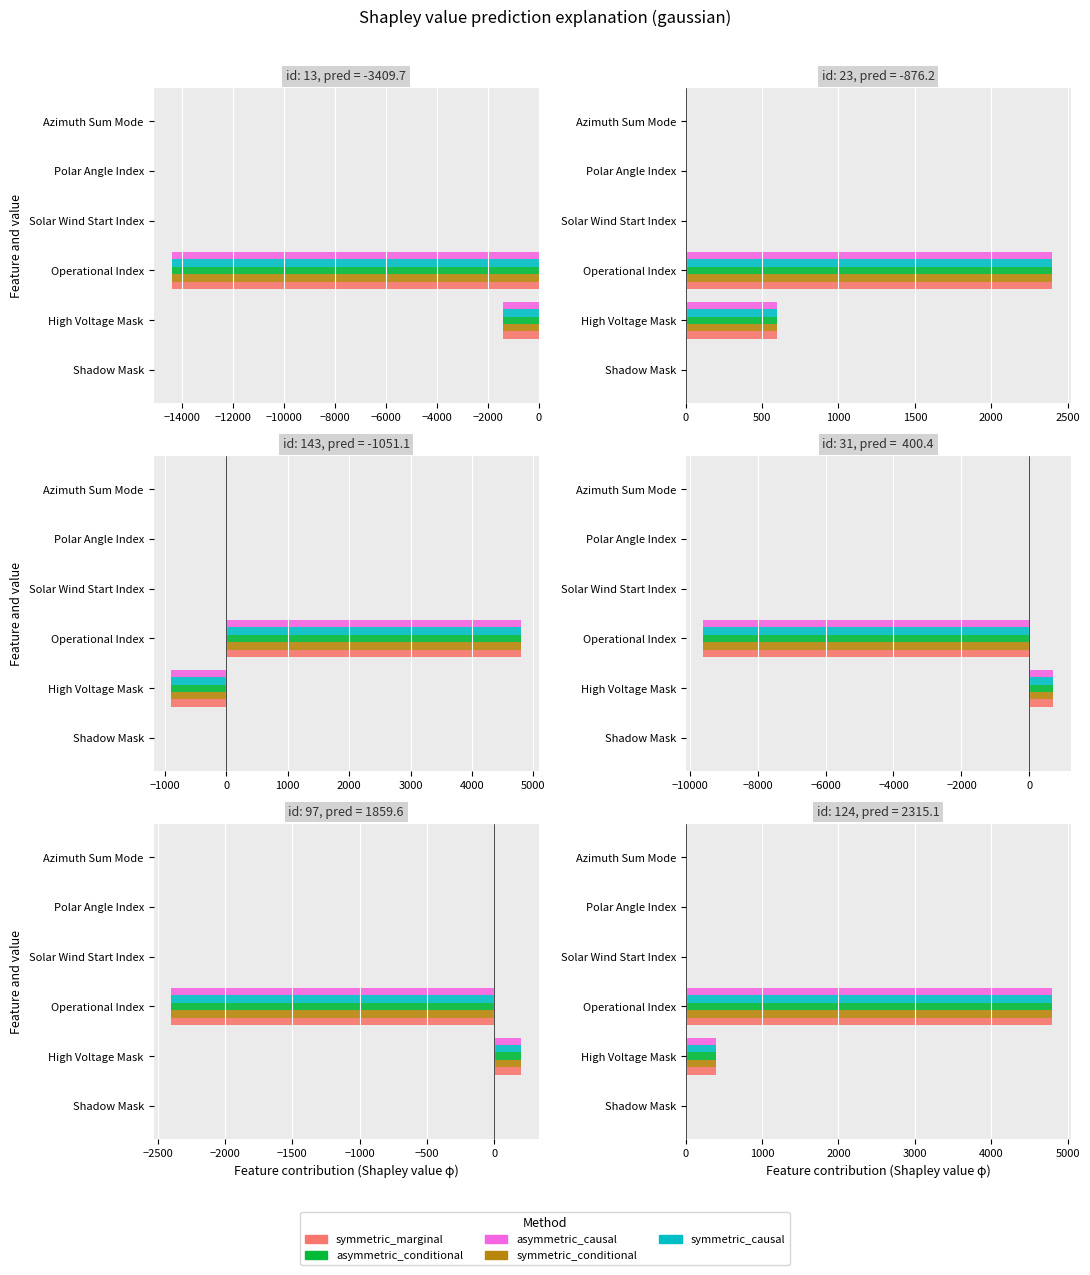

Rank the series at High Voltage Mask from highest to lowest value.

symmetric_marginal, symmetric_conditional, asymmetric_conditional, symmetric_causal, asymmetric_causal